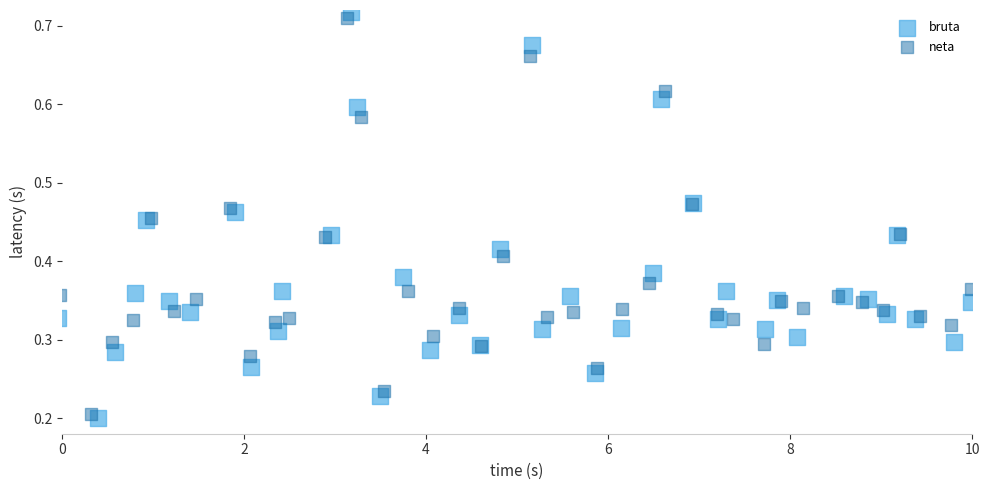

Which series contains the lowest Y value?

bruta